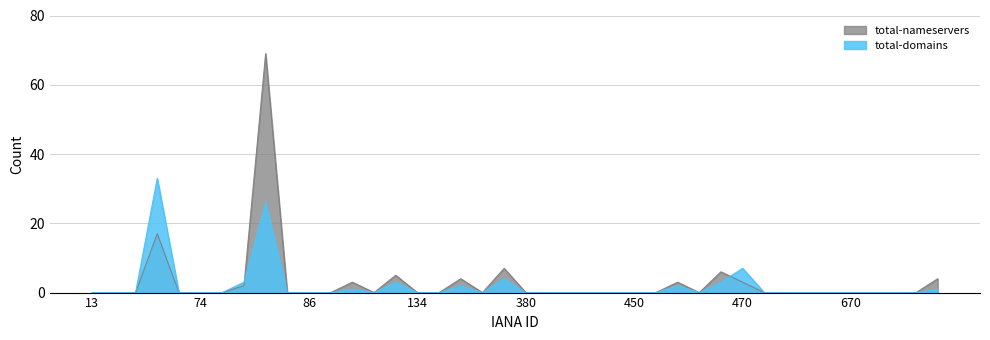

After their last crossing, which series has the higher values: total-domains or total-nameservers?

total-nameservers